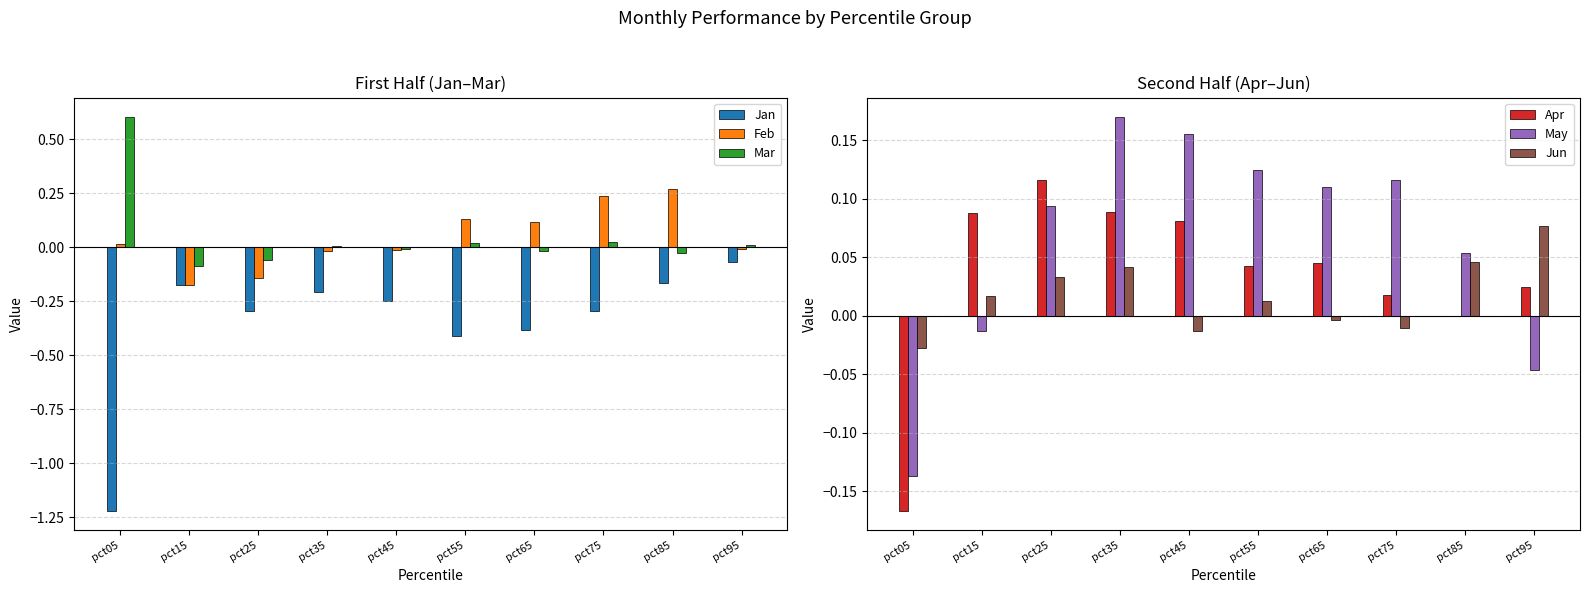

What is the spread (max minus min) of values at pct95?

0.1